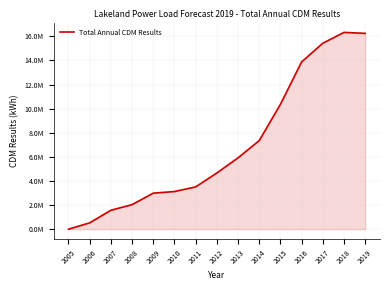

How many interior local peaks (higher than both neighbors) does the data have?

1